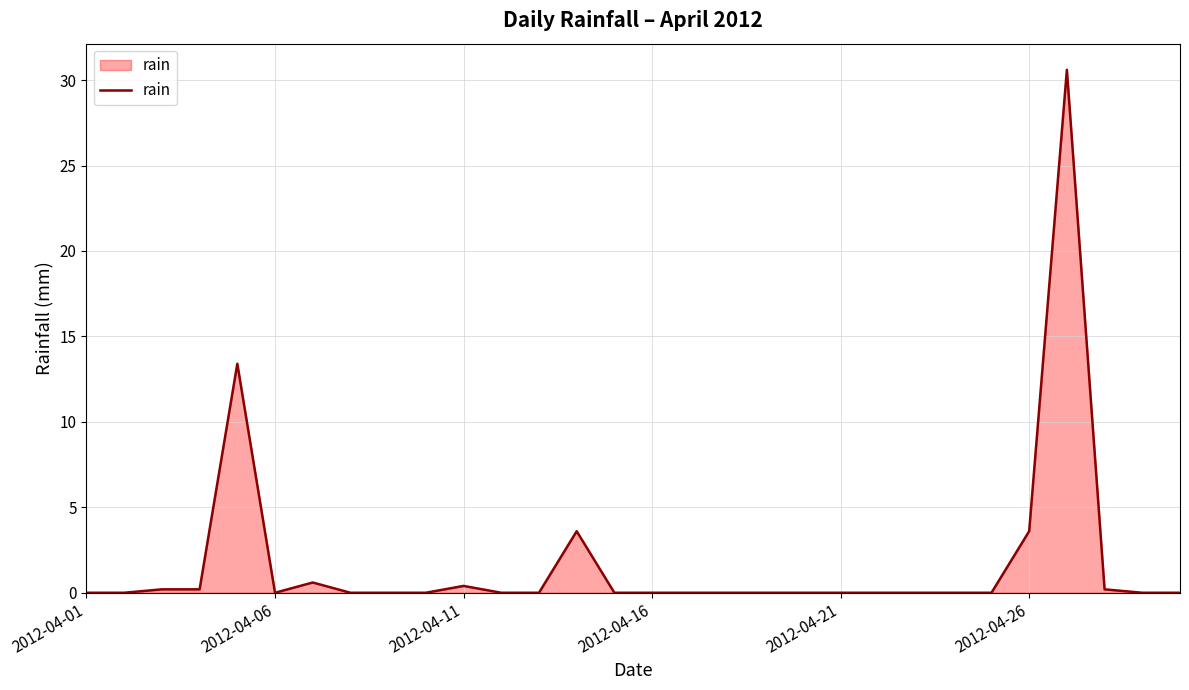

What is the maximum value shown in the chart?

30.6